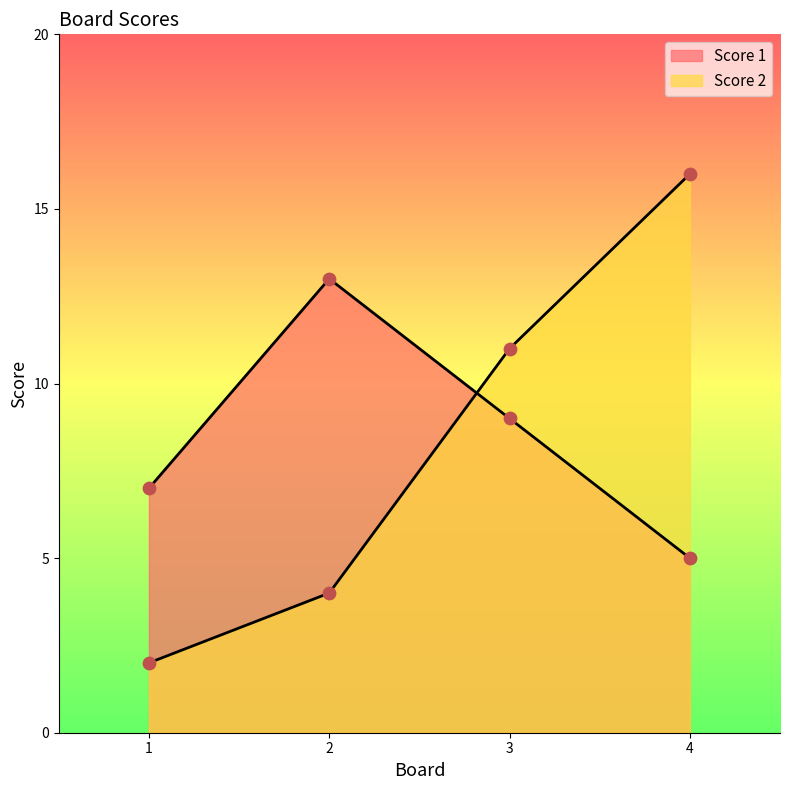

Which series has the widest spread of Y values?

Score 2